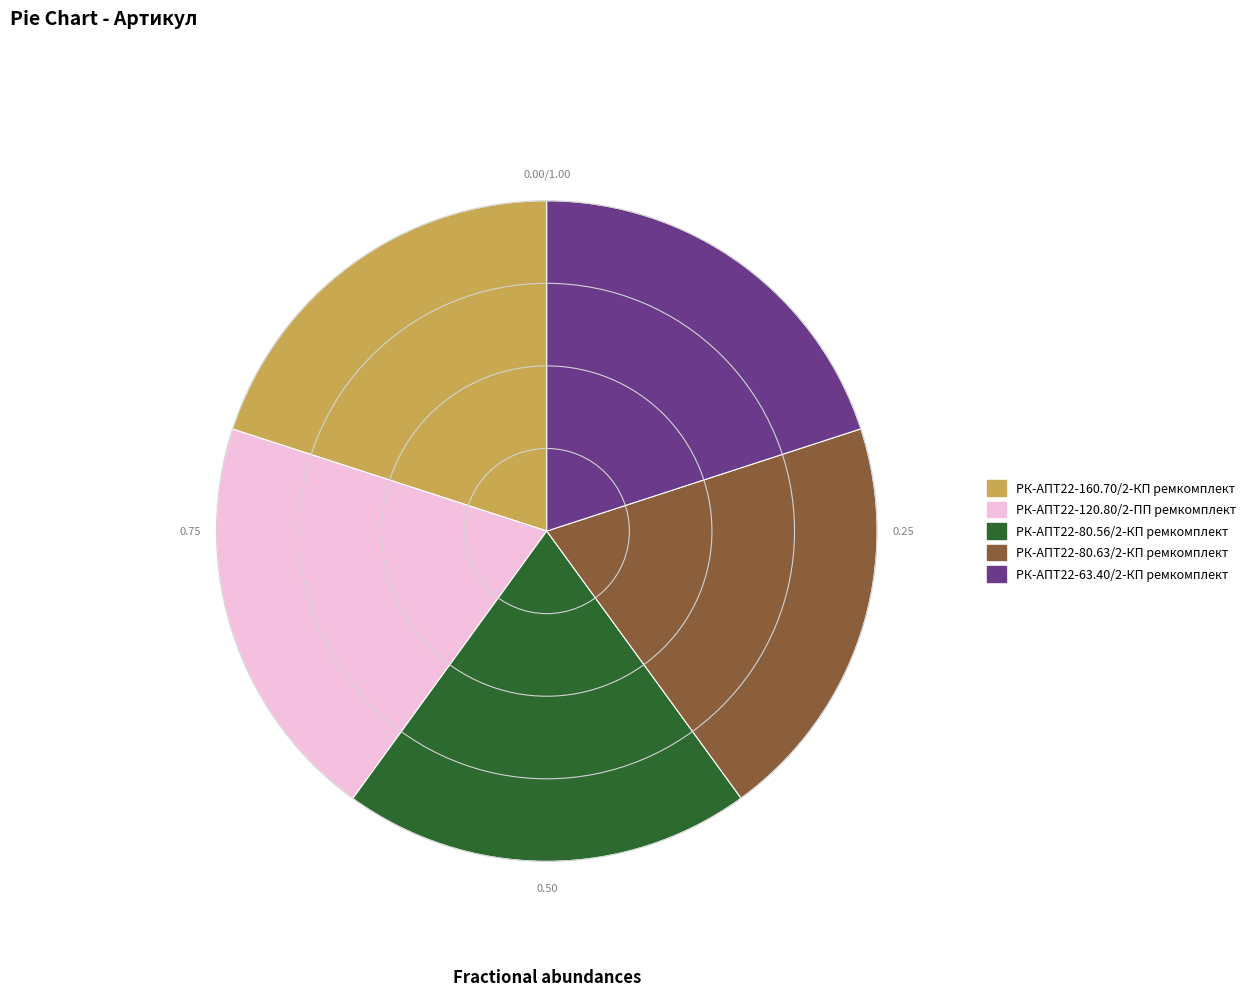

What is the ratio of the value at РК-АПТ22-80.56/2-КП ремкомплект to the value at РК-АПТ22-160.70/2-КП ремкомплект?

1.0